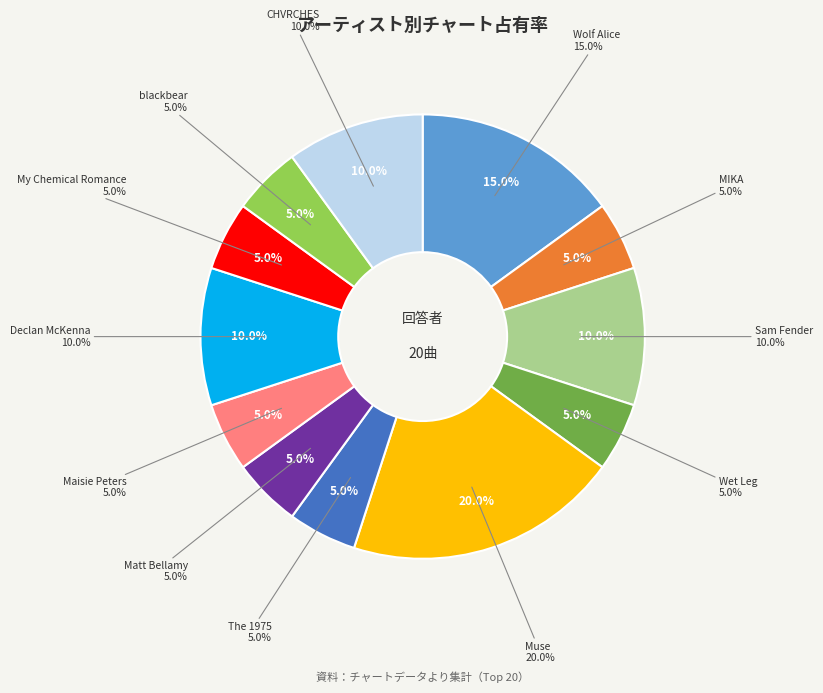

Which slice is the smallest?

MIKA